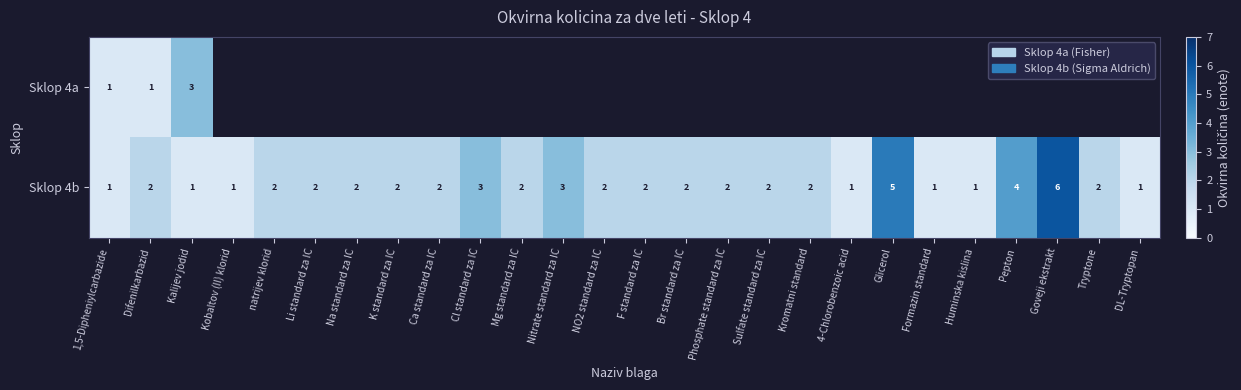

Is it true that Sklop 4b equals 2 at Ca standard za IC?

True